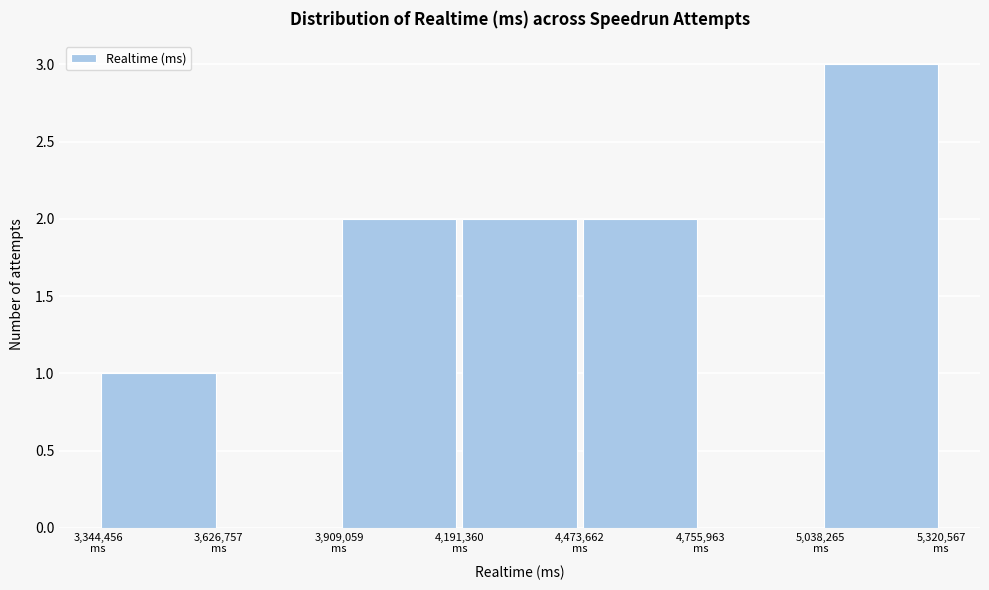

Reading left to right, transcribe this chart: for each bar, give the range it covers on the x-axis and its height. Neither the bar edges nor the heights are printed on the chart, so give them approximately, as read against the axes.

3350000 to 3650000: 1
3650000 to 3900000: 0
3900000 to 4200000: 2
4200000 to 4450000: 2
4450000 to 4750000: 2
4750000 to 5050000: 0
5050000 to 5300000: 3